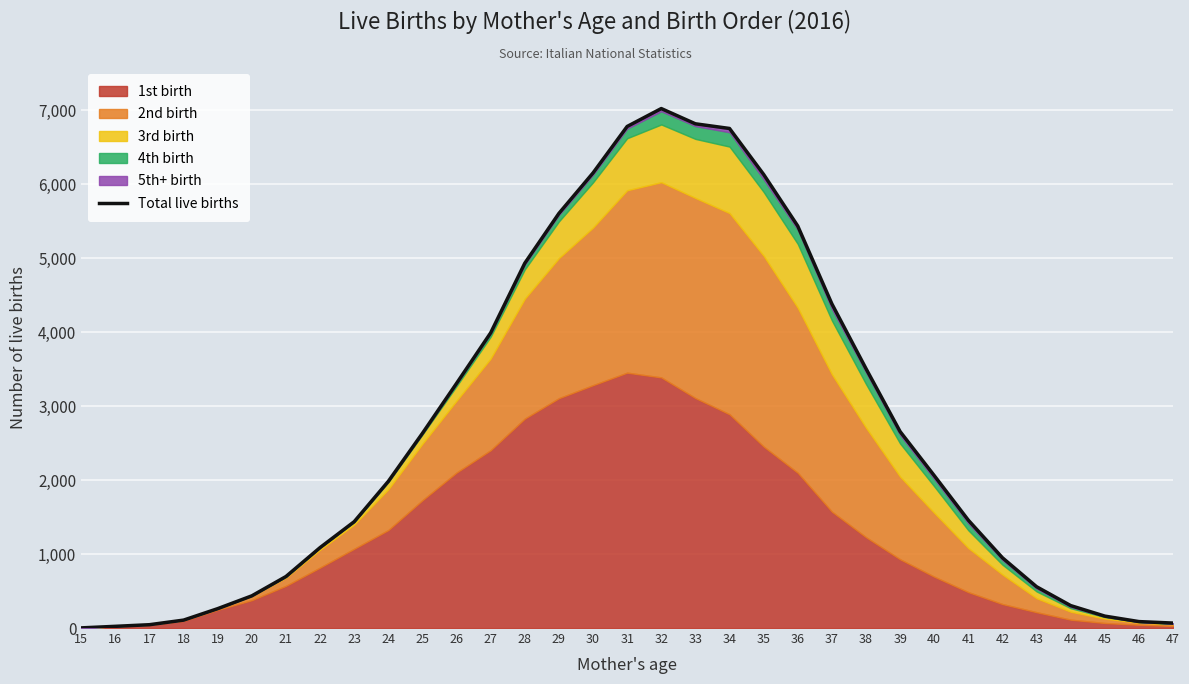

At which category does the data reach its first local peak?

32